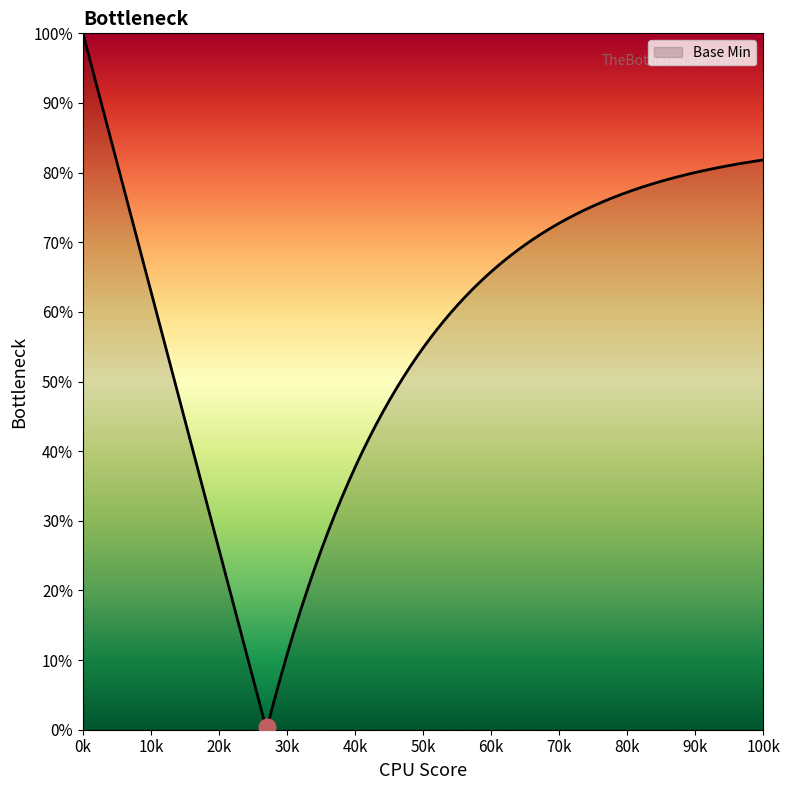

What is the maximum value shown in the chart?

1